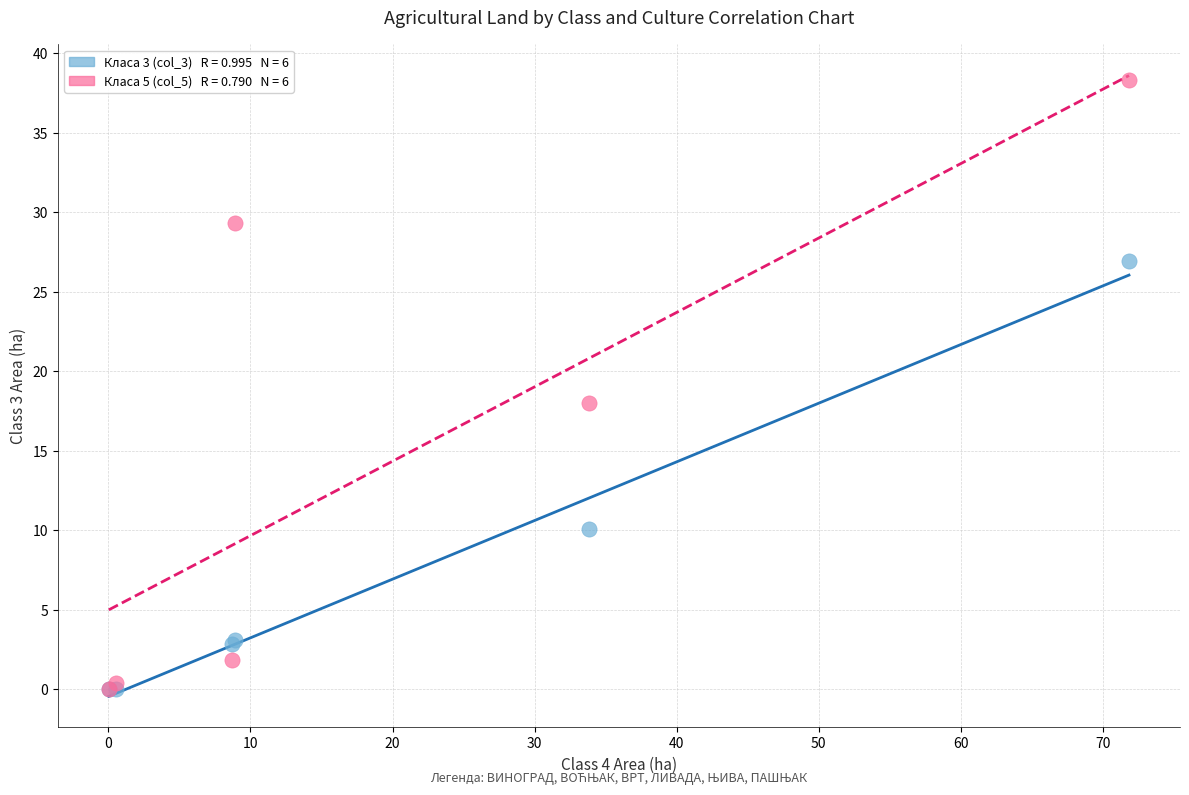

Across all series, what Y value is closest to 19?

18.0